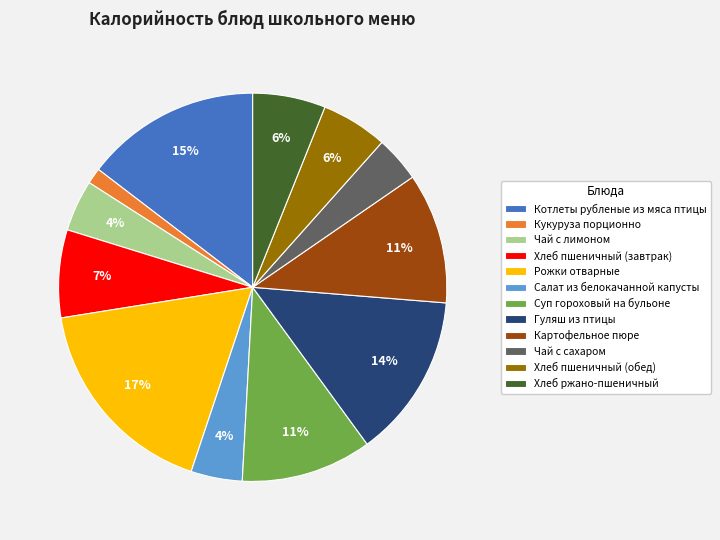

To the nearest percent, what percentage of the pie is Салат из белокачанной капусты?

4%